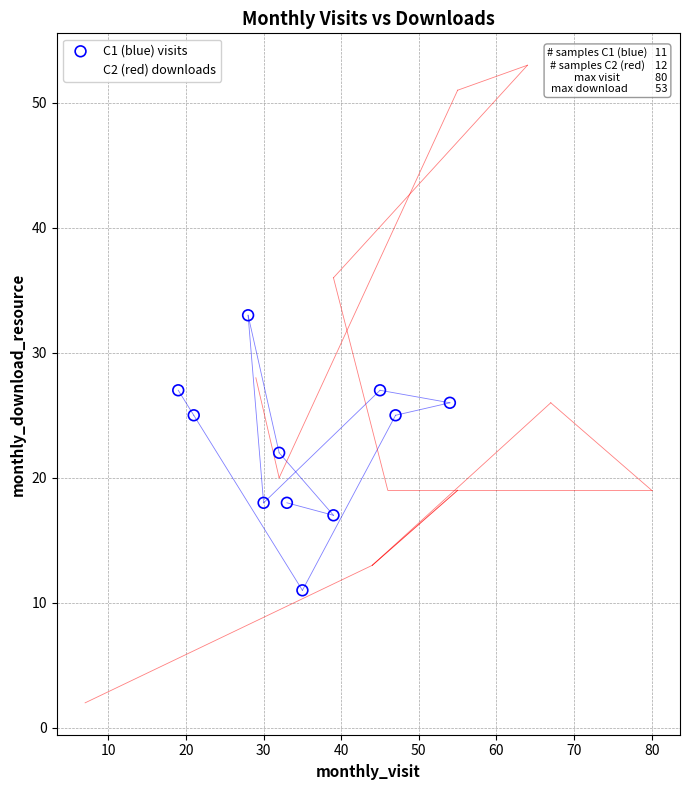

Which series reaches the maximum Y coordinate?

C2 (red) downloads